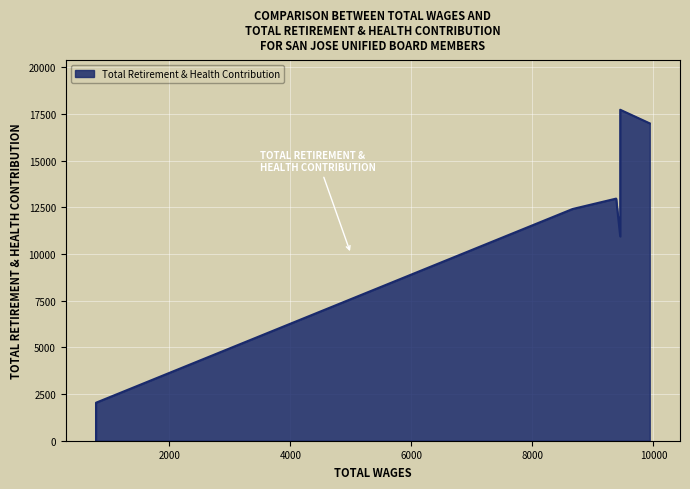

The chart shows a value of 16989 at 9938. True or false?

True